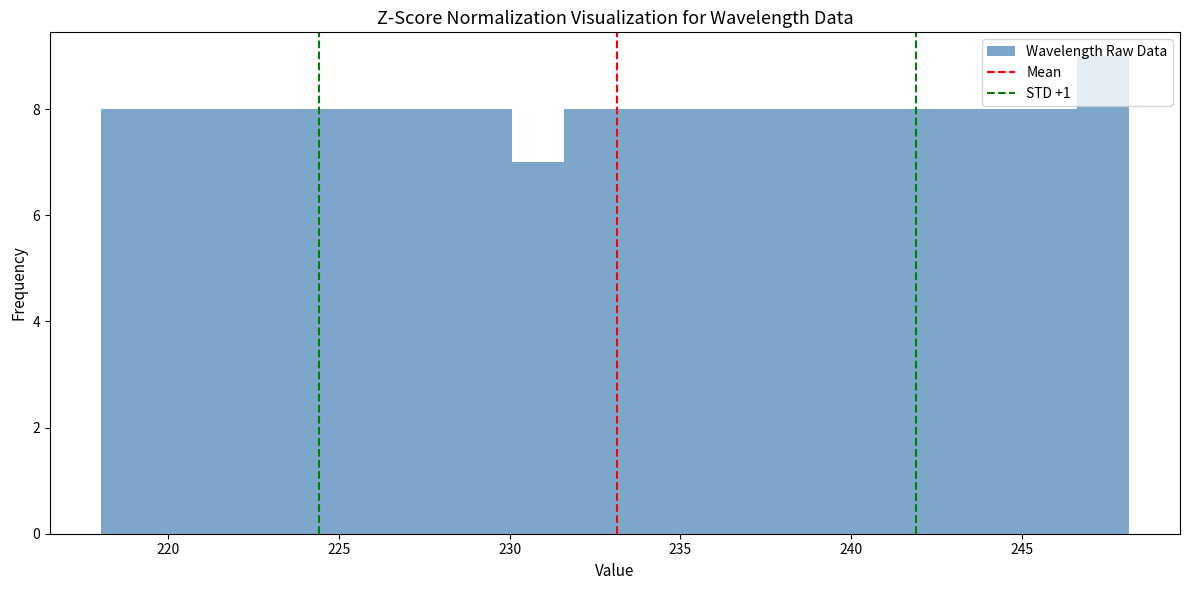

Read against the x-axis, roughly where is the centre of the tallest bar?

247.5